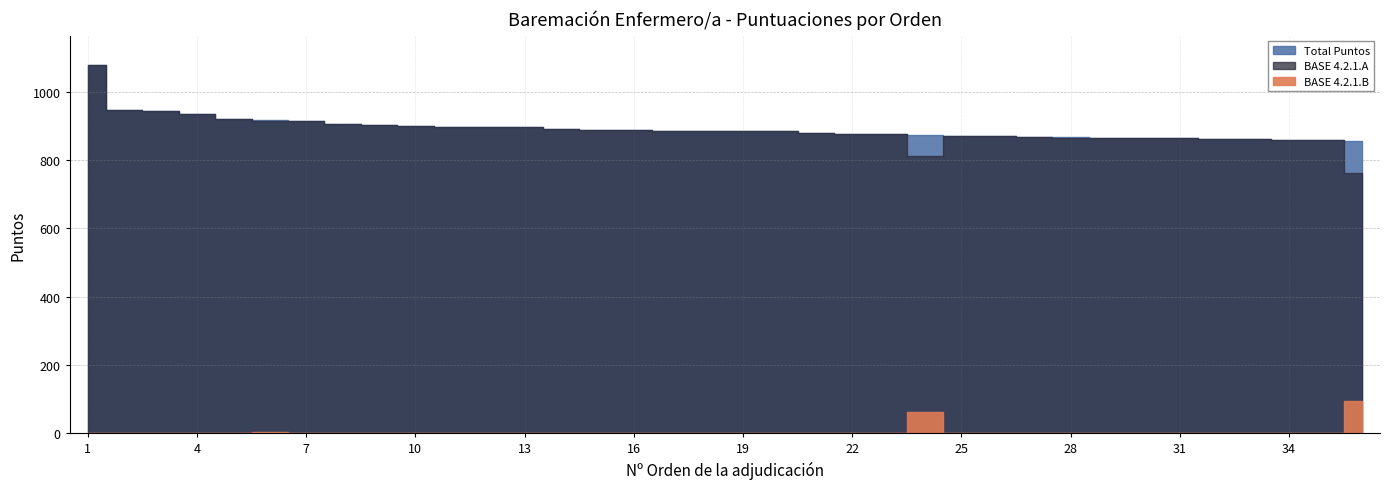

What is the spread (max minus min) of values at 10?

900